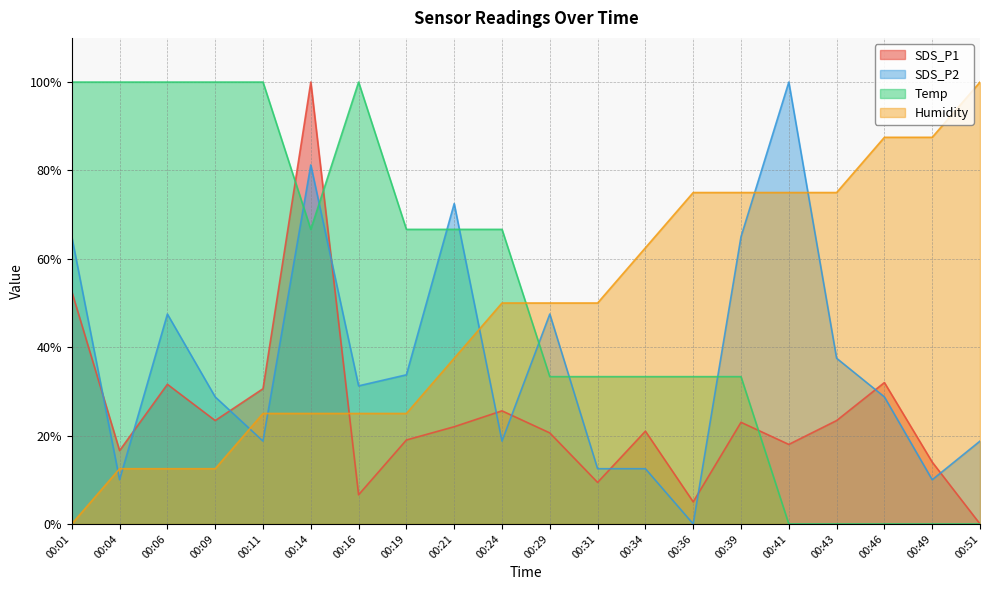

At which category is the sum across all series the highest?

00:14